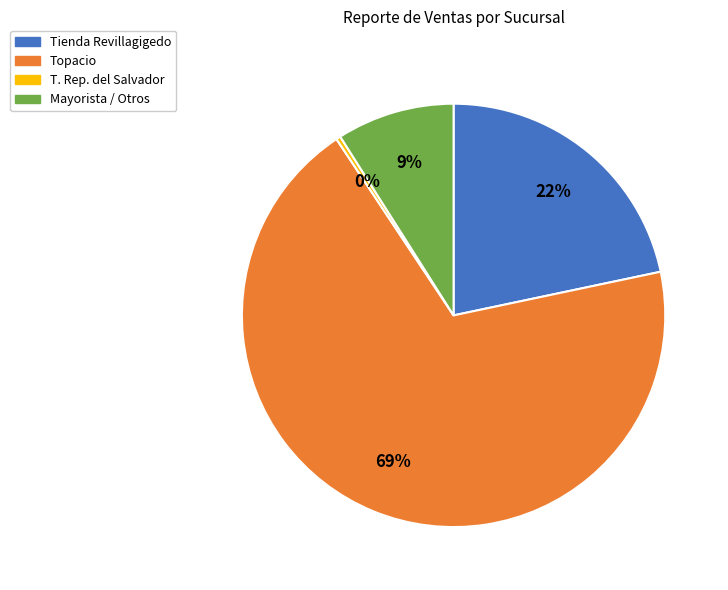

What is the largest slice in the pie chart?

Topacio